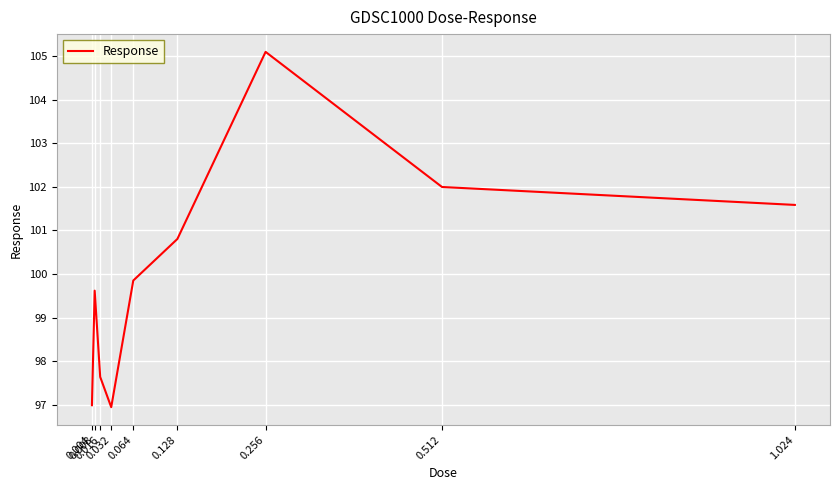

Approximately how many times larger is the value at 1.024 compared to 0.032?

1.0